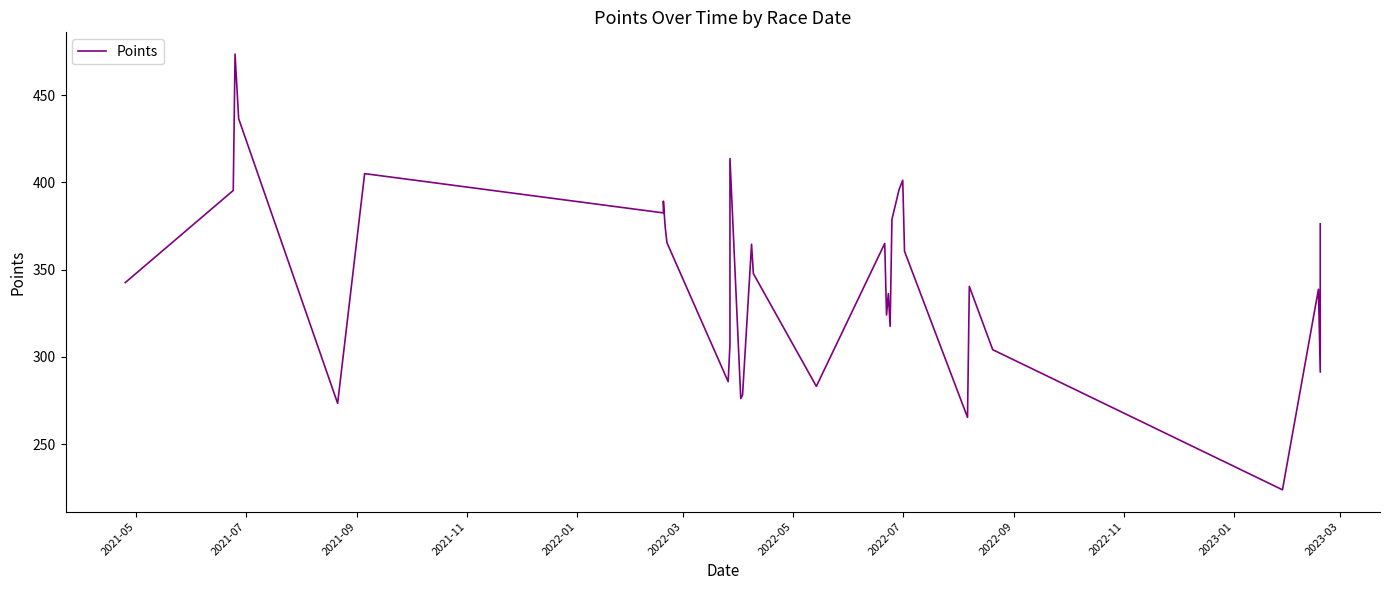

How many values exceed 347?

17